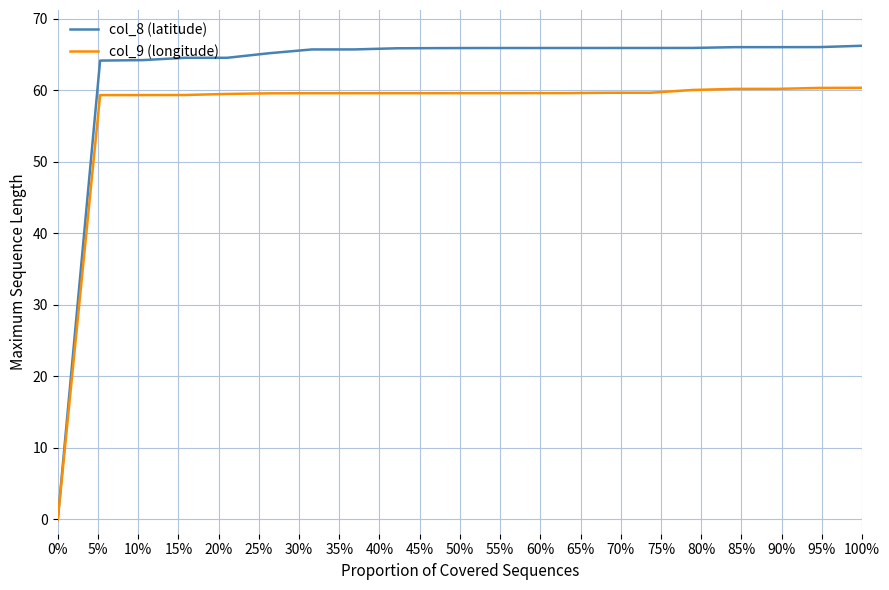

Which series has the largest total across all categories?

col_8 (latitude)